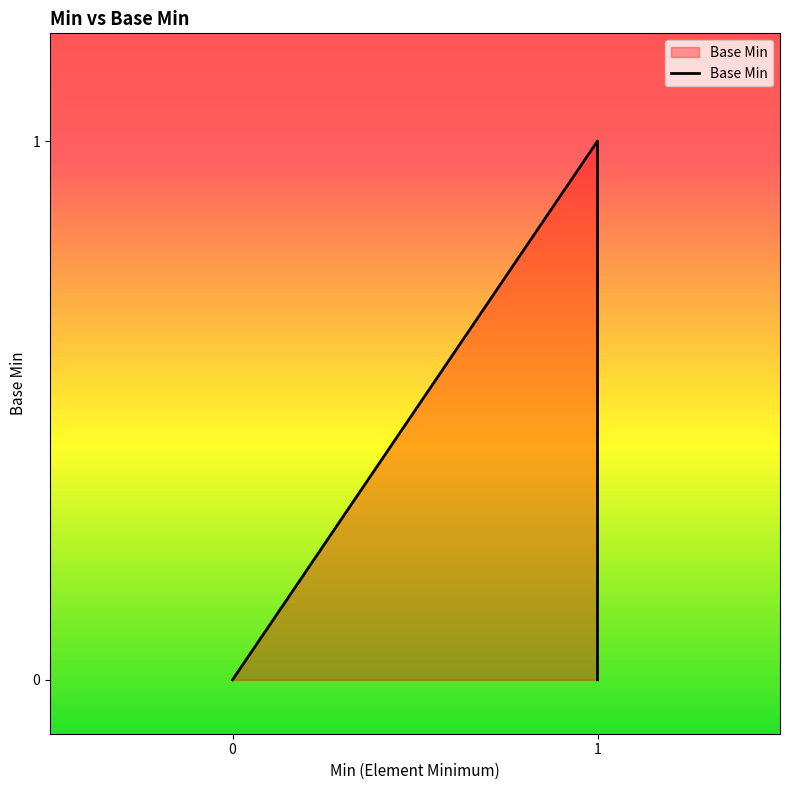

The value at 0 is 1. True or false?

False